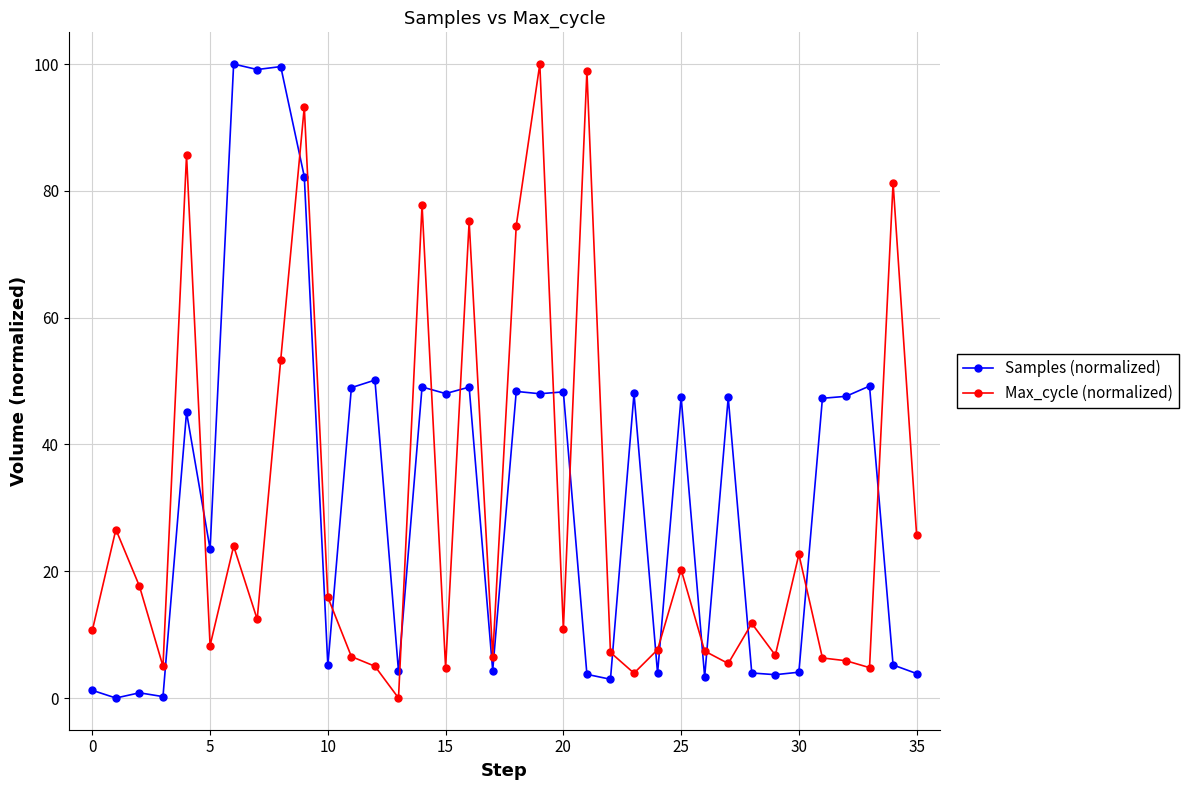

What is the value of the Samples (normalized) point at the 23rd from the left?

3.0